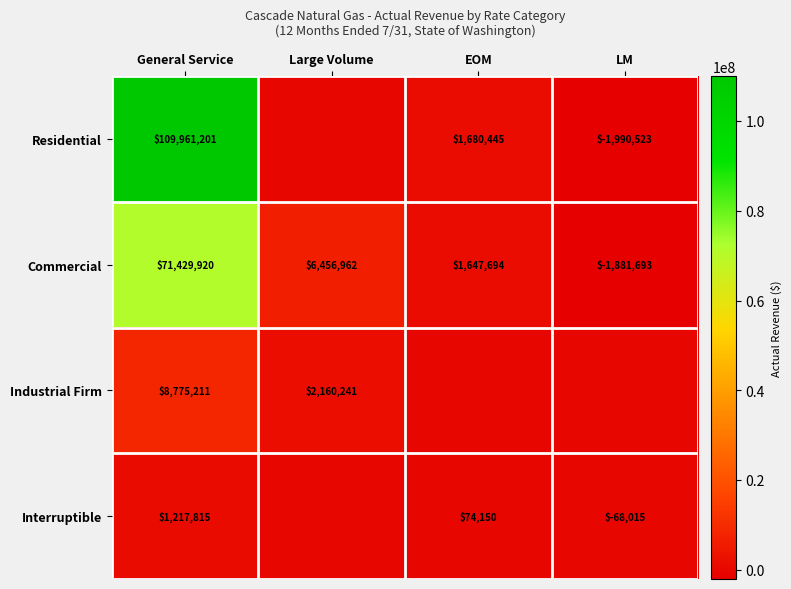

True or false: Interruptible has a value of 1217815 at General Service.

True